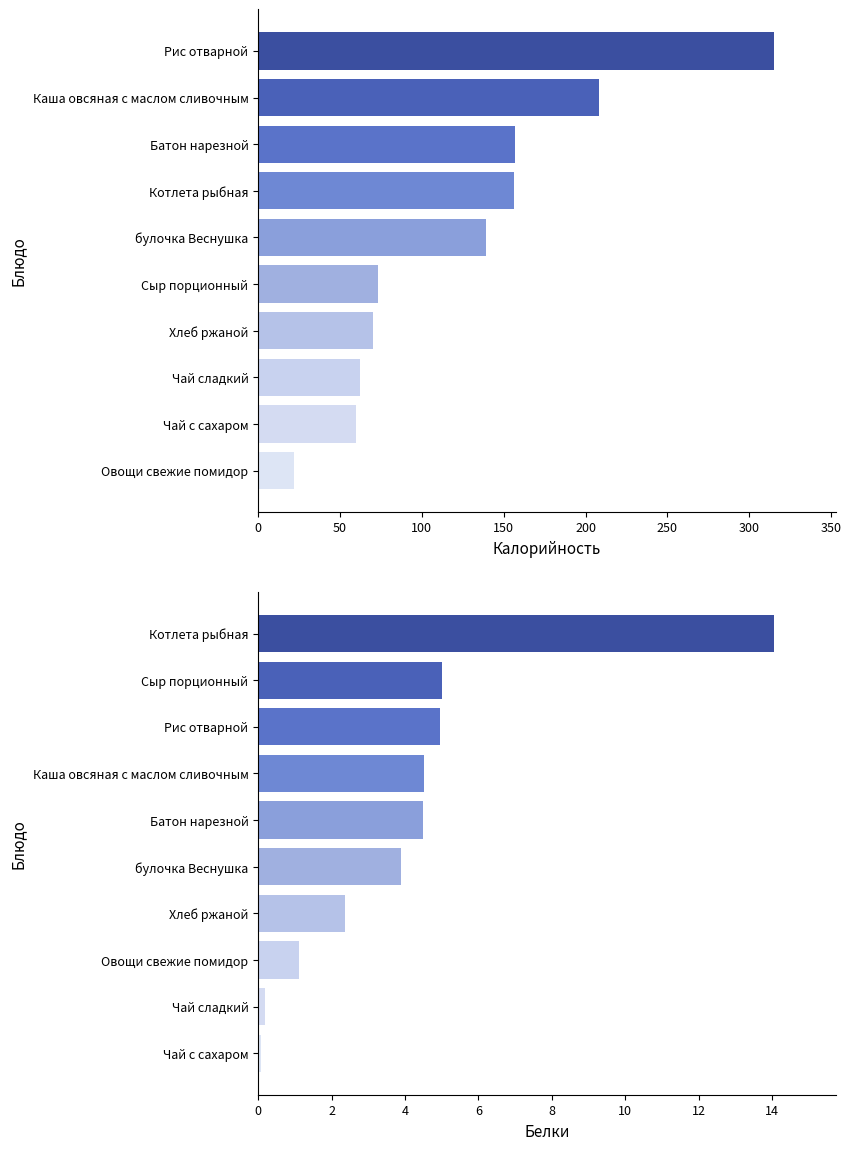

How many data points does each series have?

10